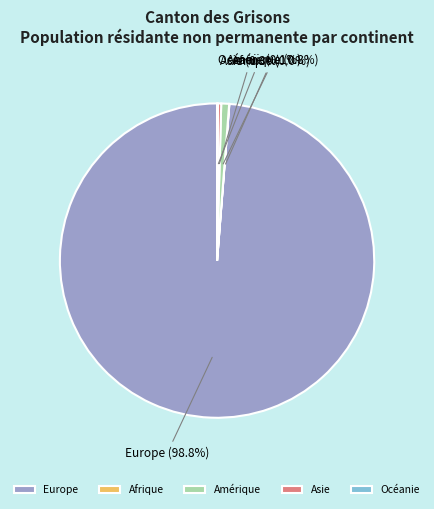

Between Amérique and Europe, which is larger?

Europe